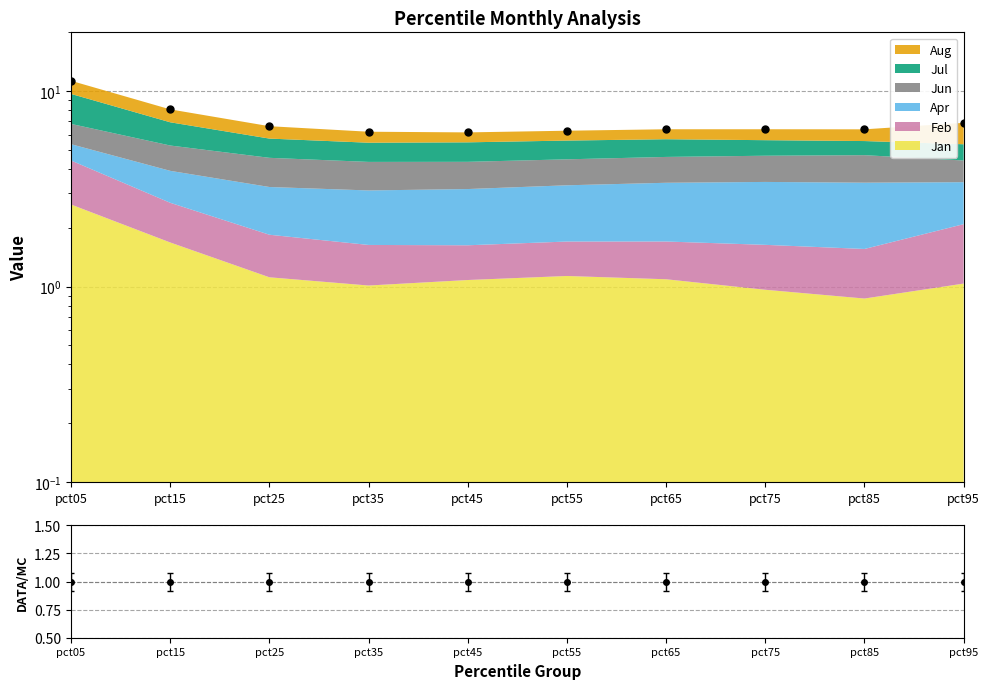

Approximately how many times larger is the value at pct65 compared to pct05?

0.6